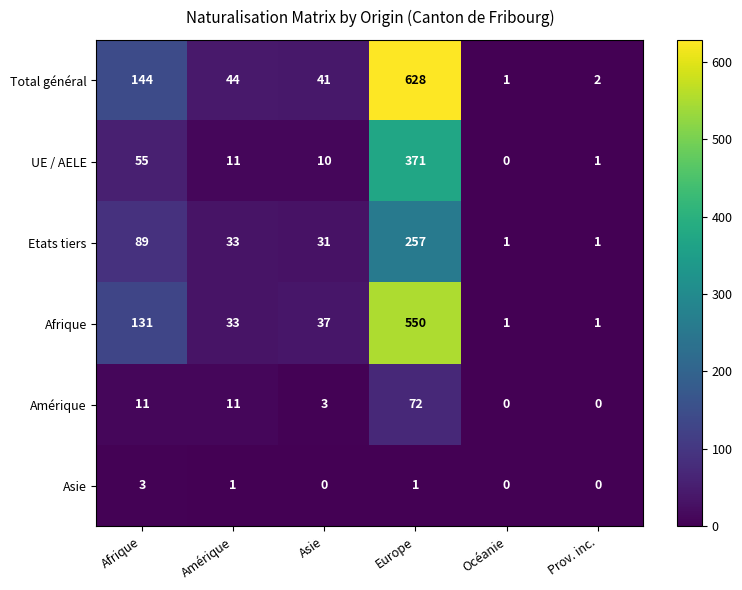

How many categories are shown in the chart?

6